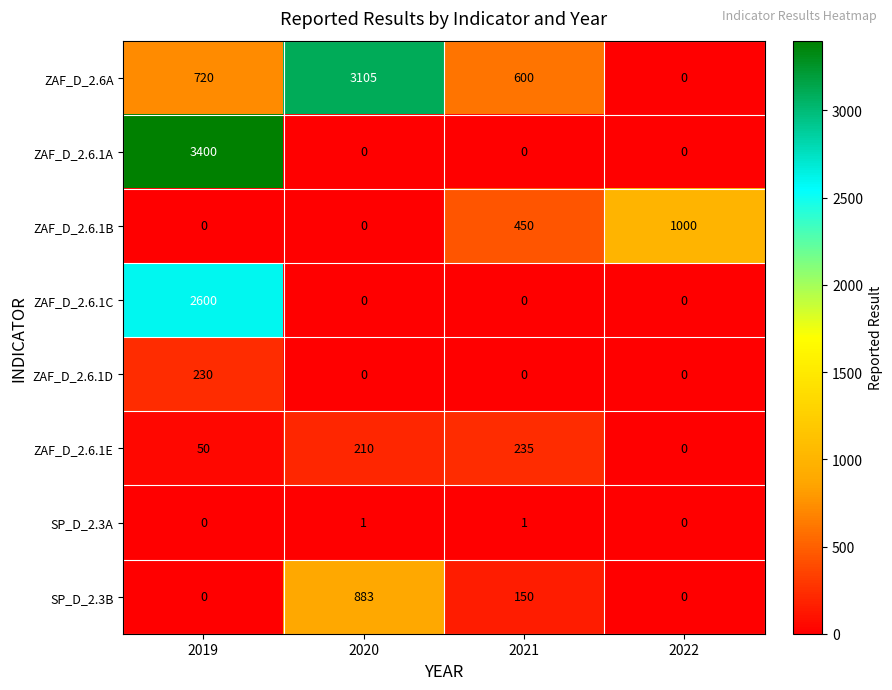

Which series has the largest total across all categories?

ZAF_D_2.6A